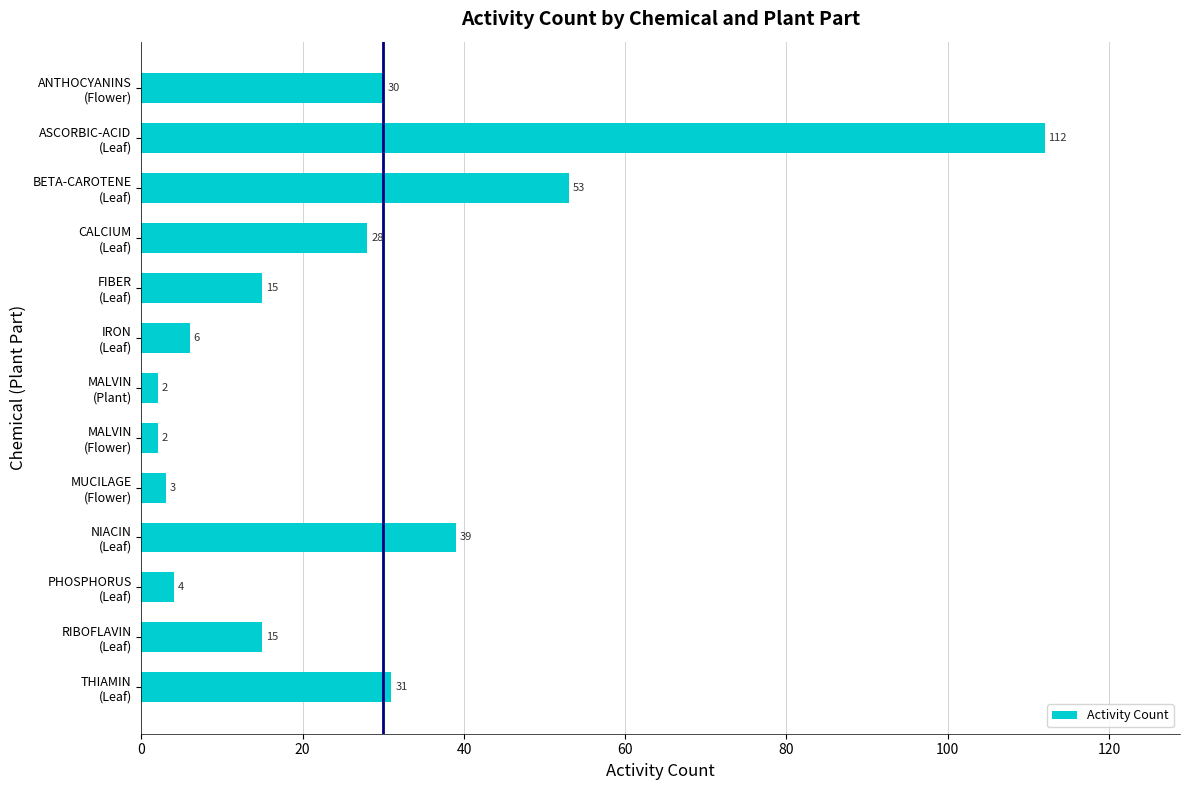

What is the maximum value shown in the chart?

112